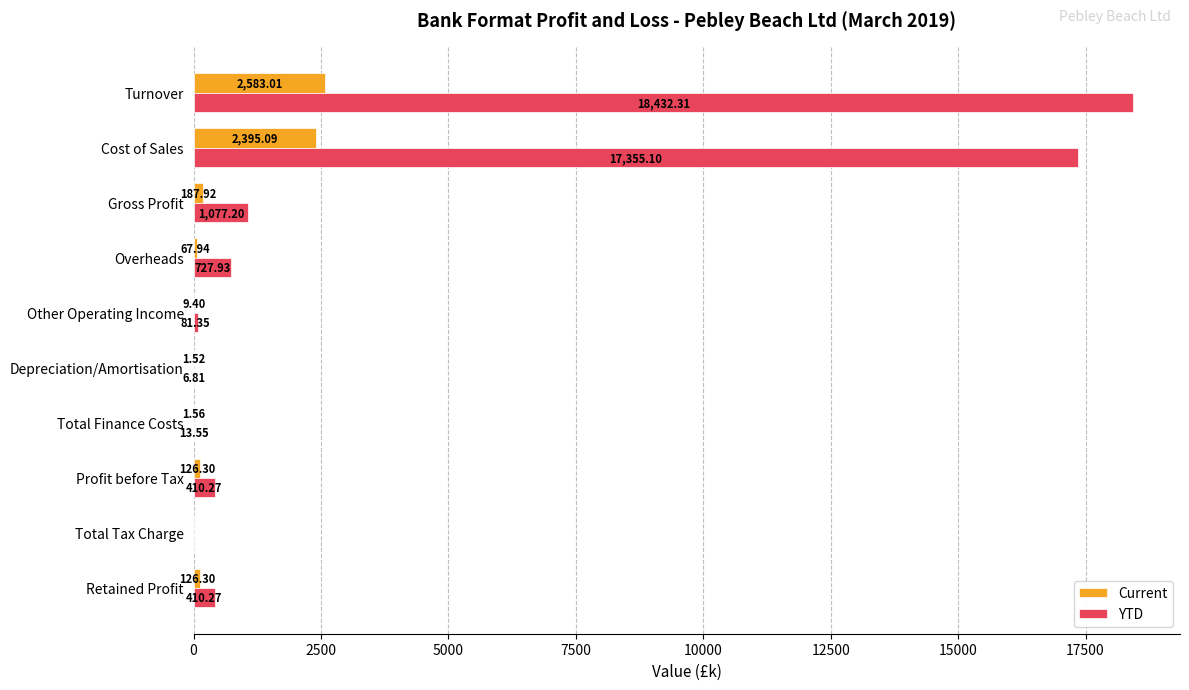

Which category has the highest value across all series?

Turnover